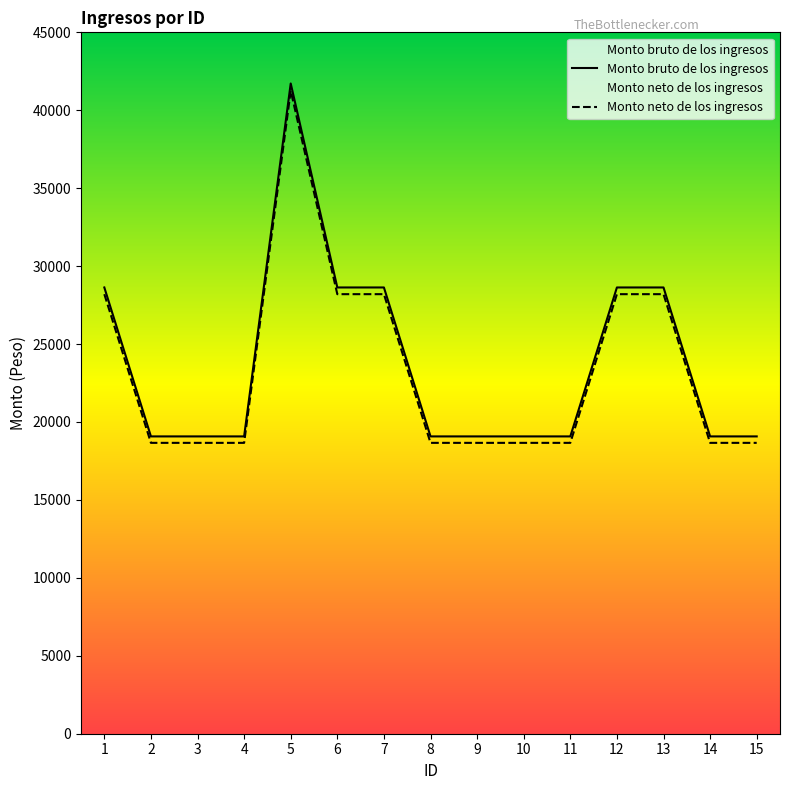

What value does the Monto bruto de los ingresos series have at 2?

19075.0